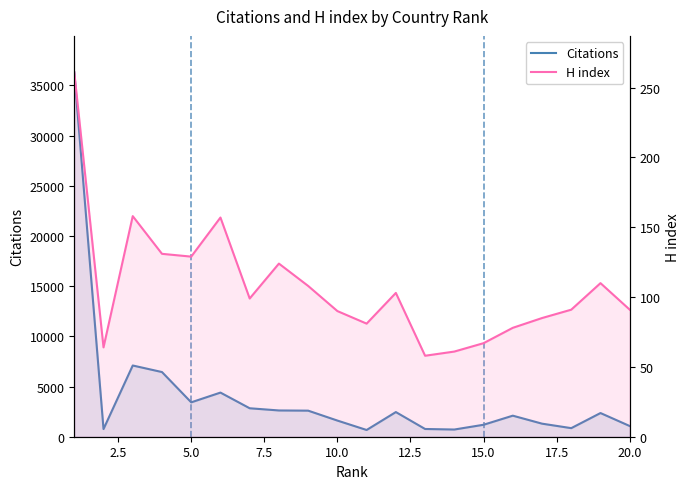

What is the difference between the second highest and minimum values in the H index series?

100